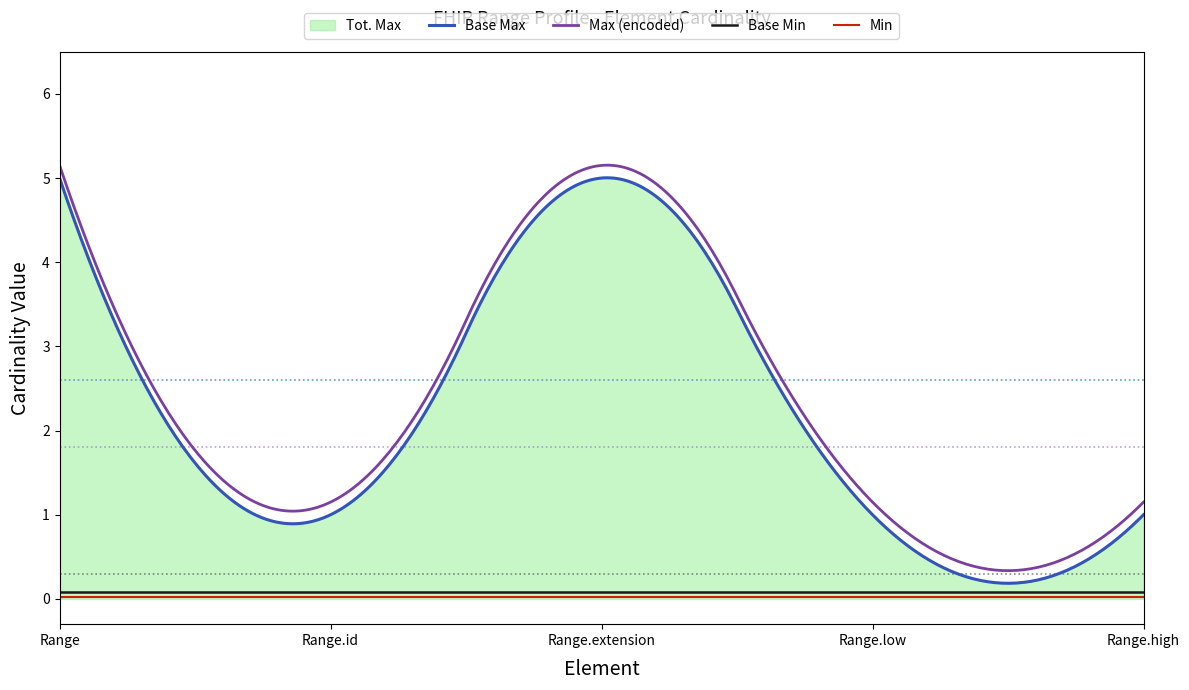

True or false: Max (encoded) and Min cross at least once.

False